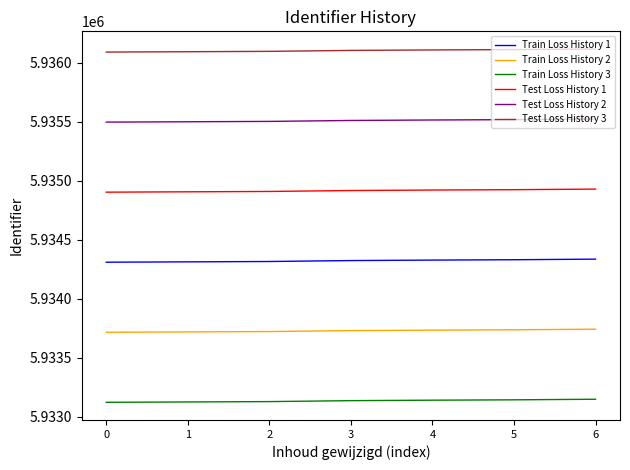

What is the minimum value shown in the chart?

5933122.1